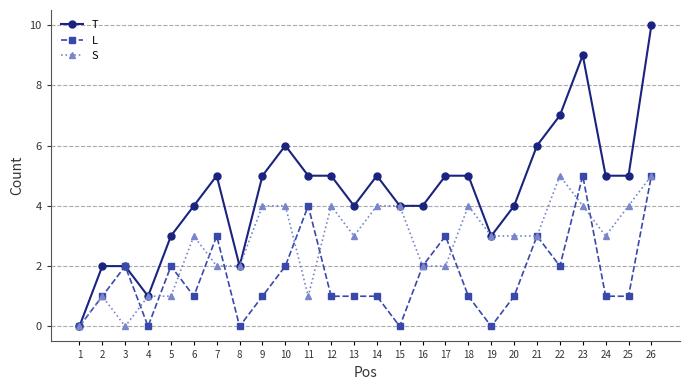

Which category has the highest value across all series?

26